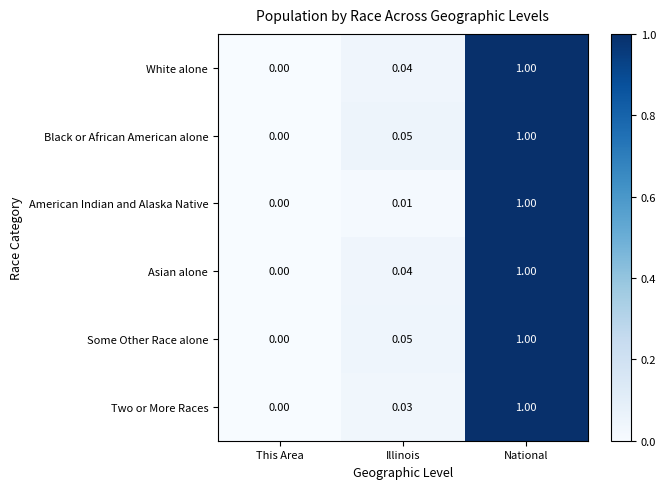

Which category has the highest value across all series?

National